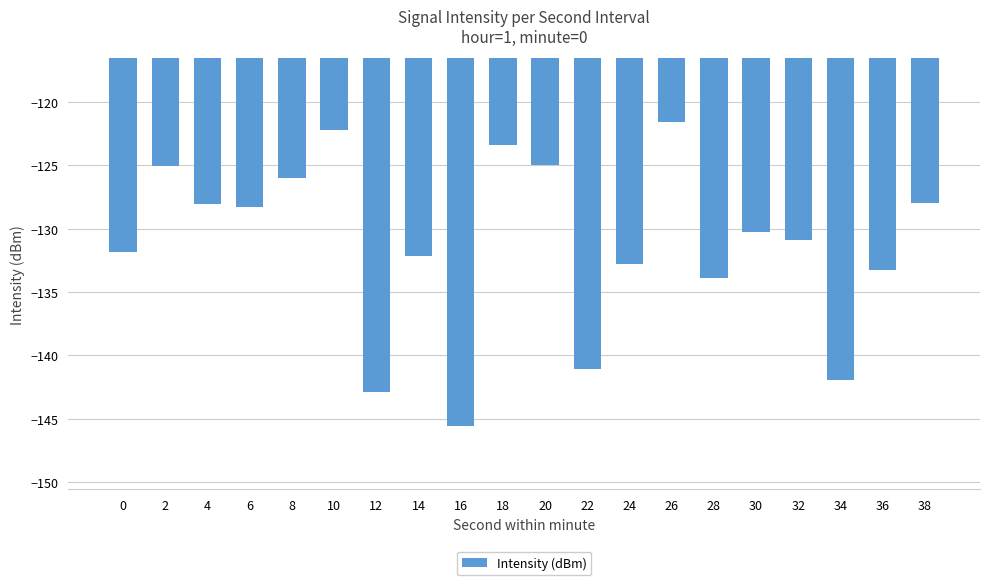

What is the difference between the maximum and minimum values?

24.0